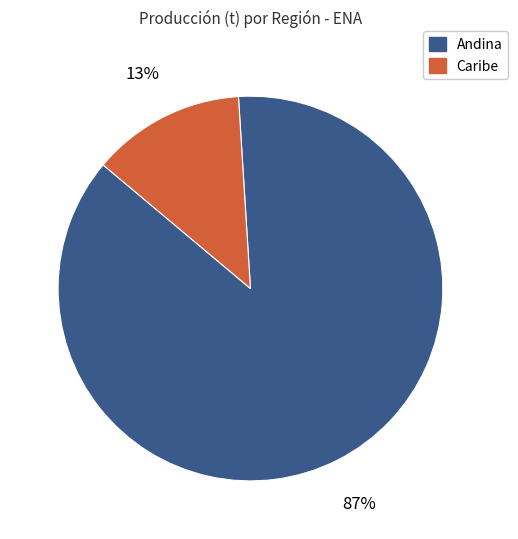

Which has a higher value, Andina or Caribe?

Andina